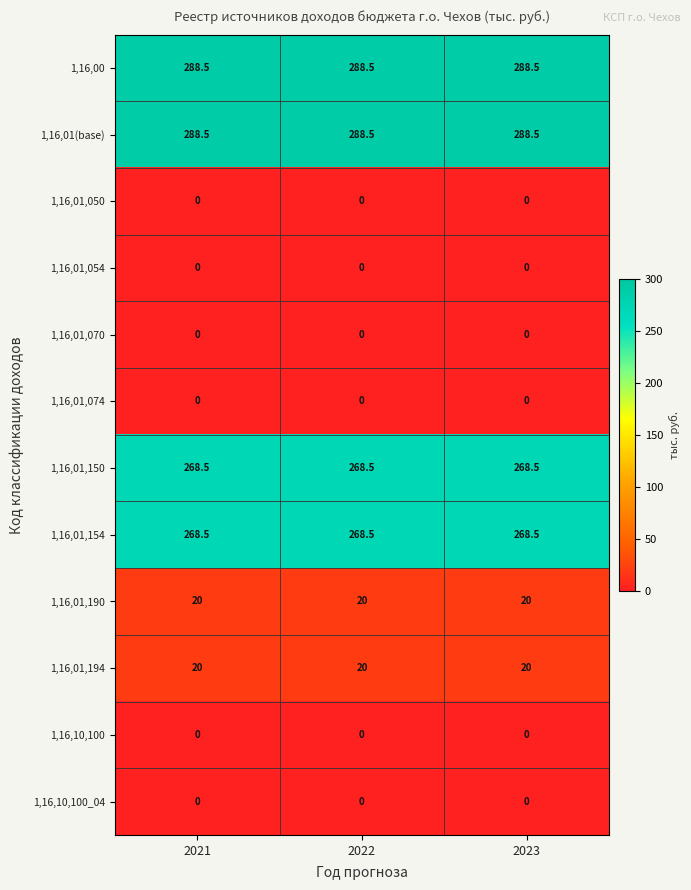

At how many categories does at least one series exceed 53?

3